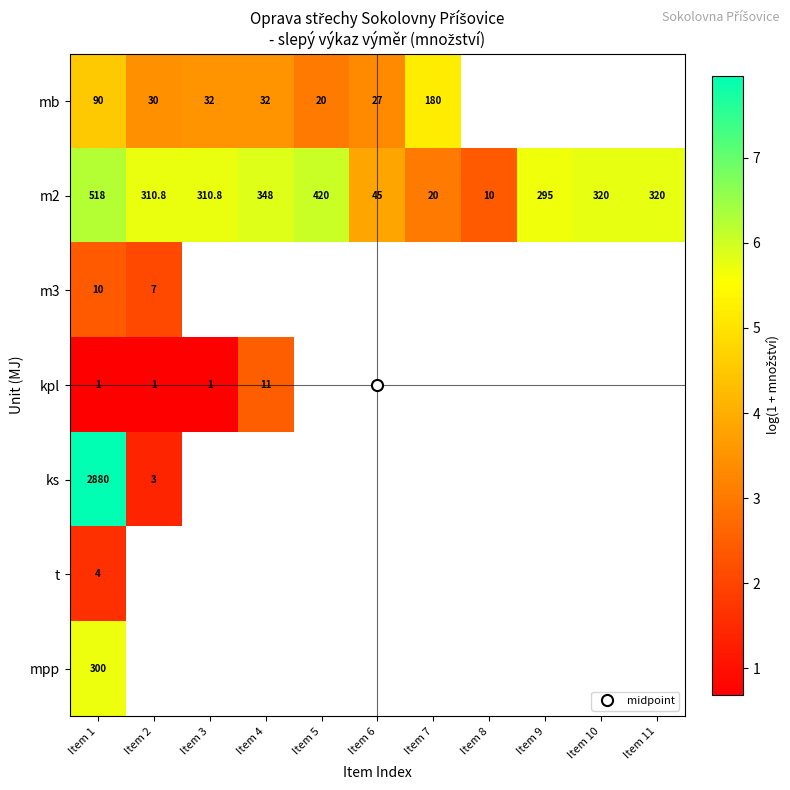

The value of mb at Item 1 is 6.9. True or false?

False